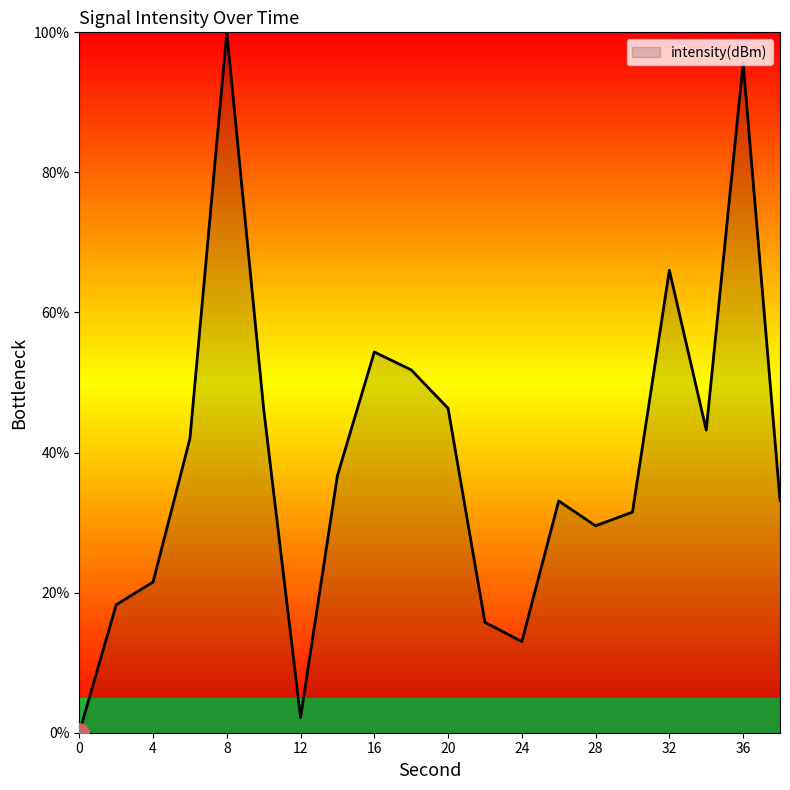

True or false: there are more than 1 points higher than both neighbors.

True